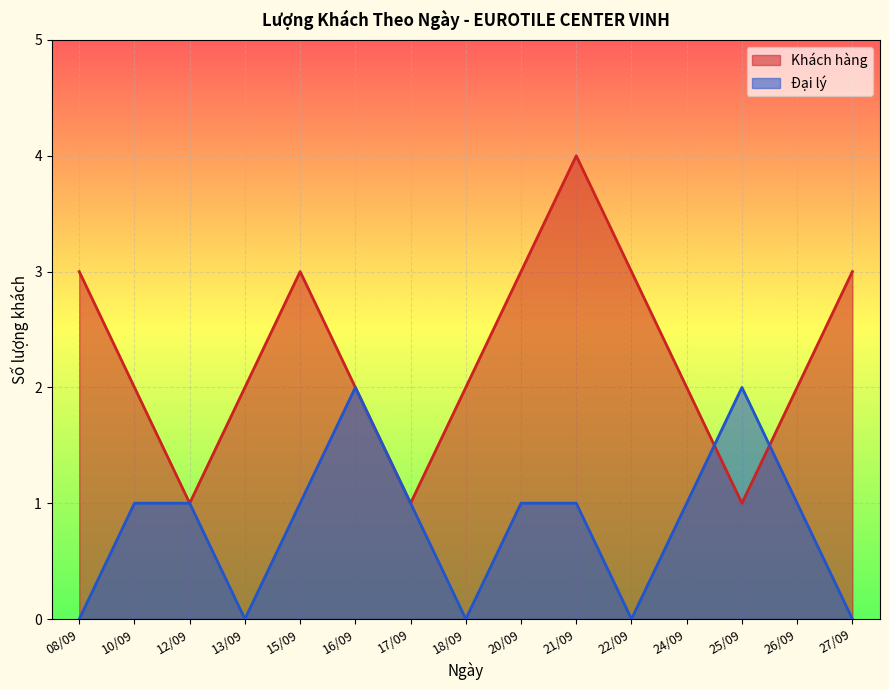

What is the label of the 4th point from the left?

13/09